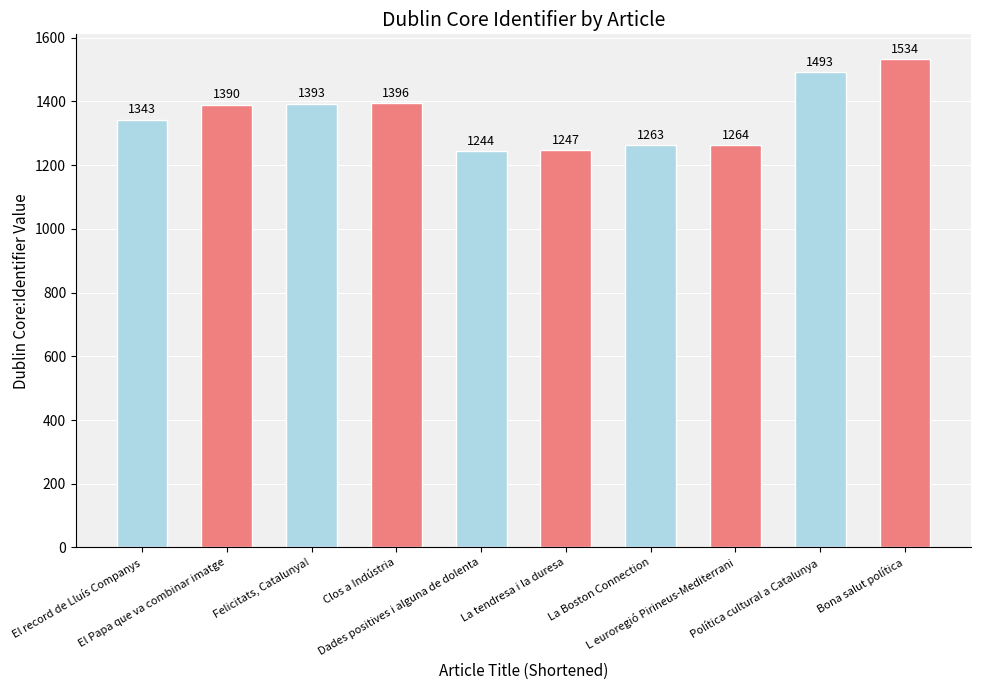

What is the maximum value shown in the chart?

1534